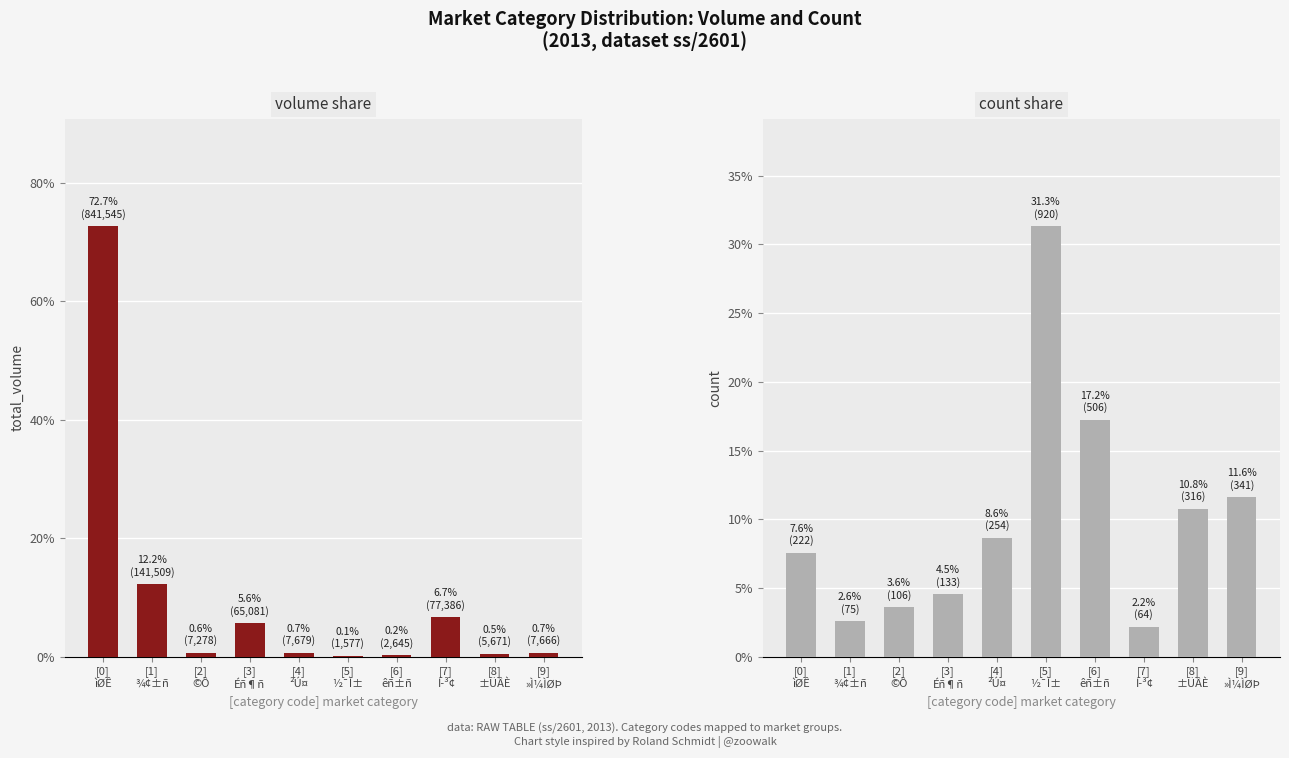

Is it true that count share equals 5.5 at [2]
©Ô?

False